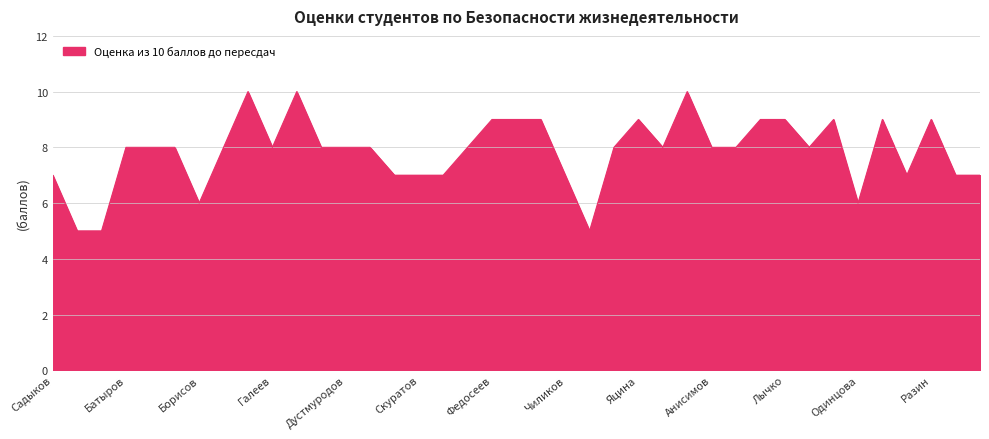

What is the greatest value displayed?

10